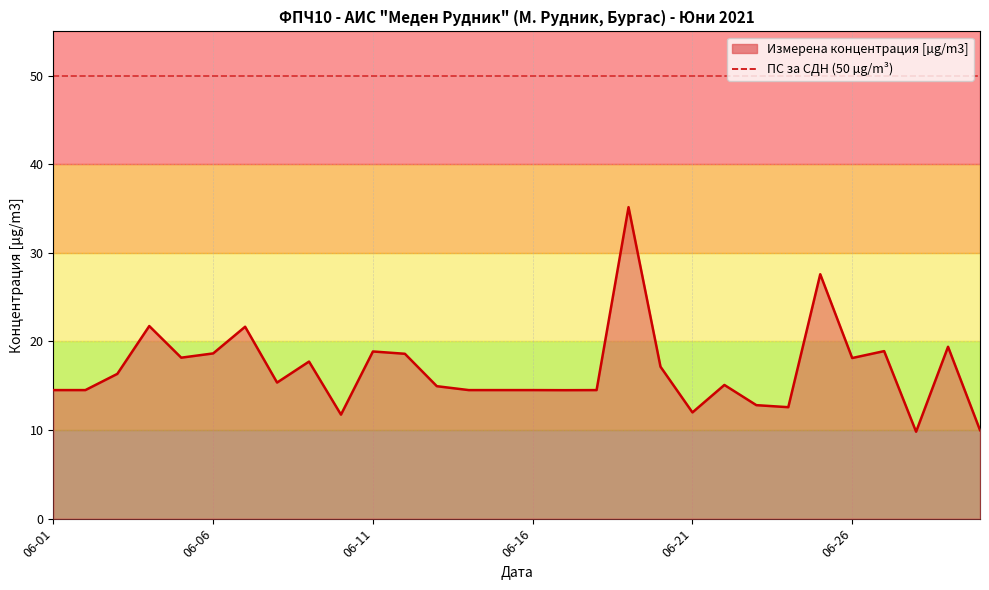

What is the minimum value shown in the chart?

9.8